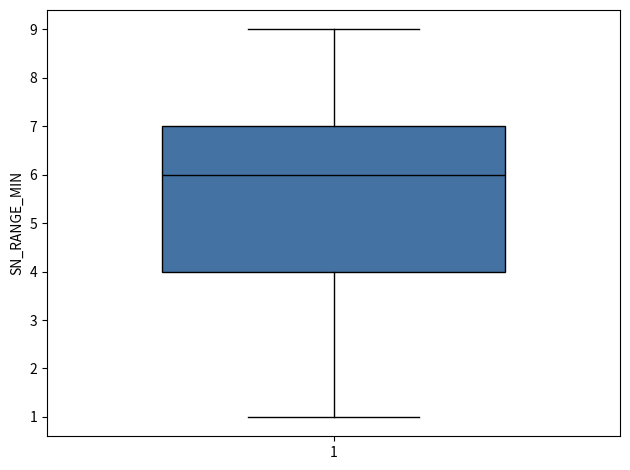

Transcribe this box plot: give where the median line is, the range the box spans, and where the two whiskers end, as read against the y-axis. The values are not printed on the chart, so give them approximately, as read against the axis.

median 6, box 4 to 7, whiskers 1 to 9